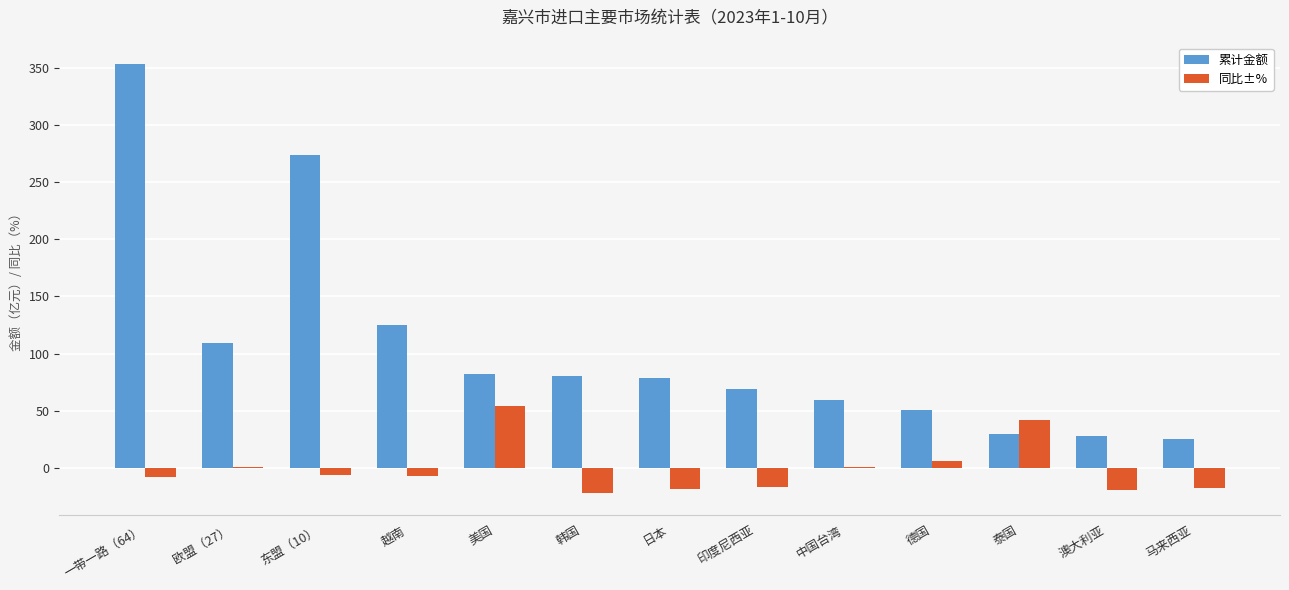

The value of 累计金额 at 印度尼西亚 is 69.4. True or false?

True